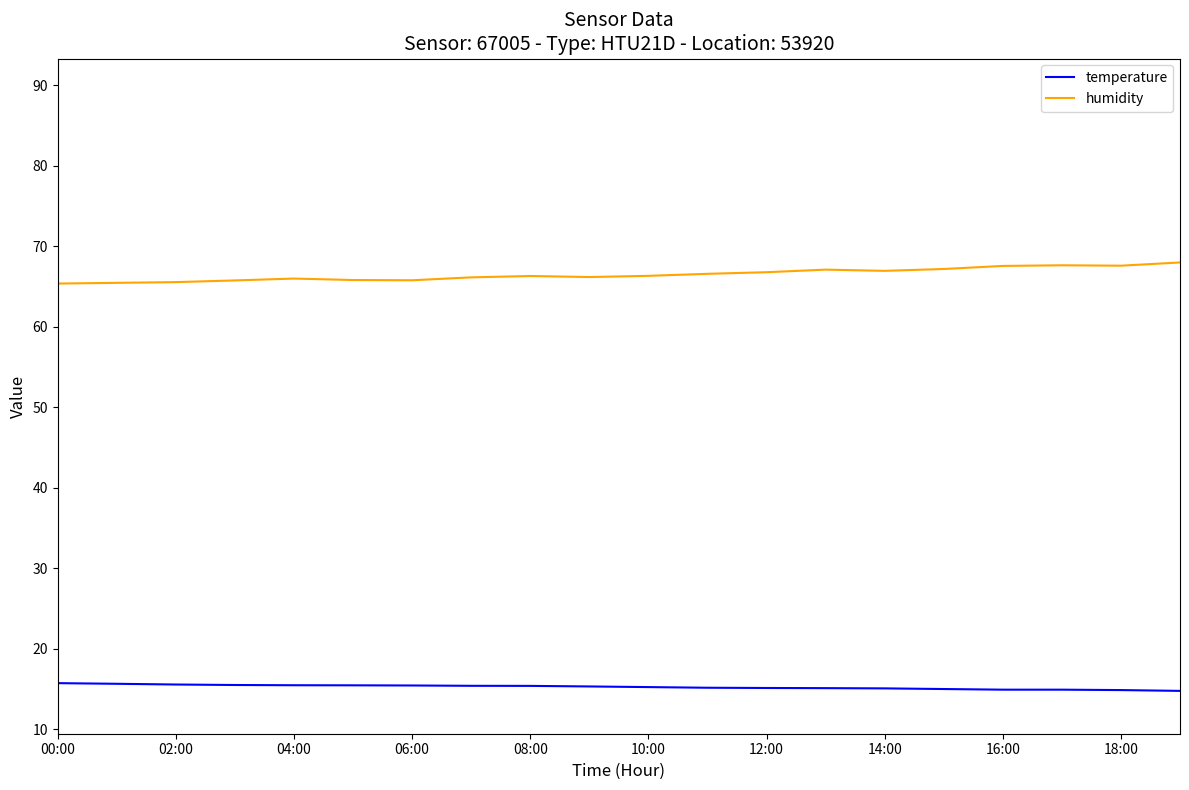

Count the number of categories in the chart.

20